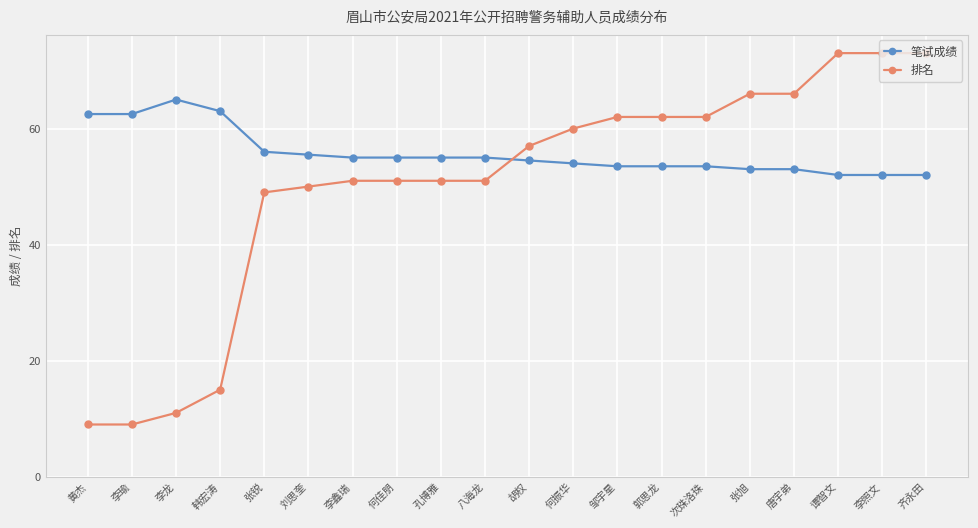

Which series has the largest total across all categories?

笔试成绩